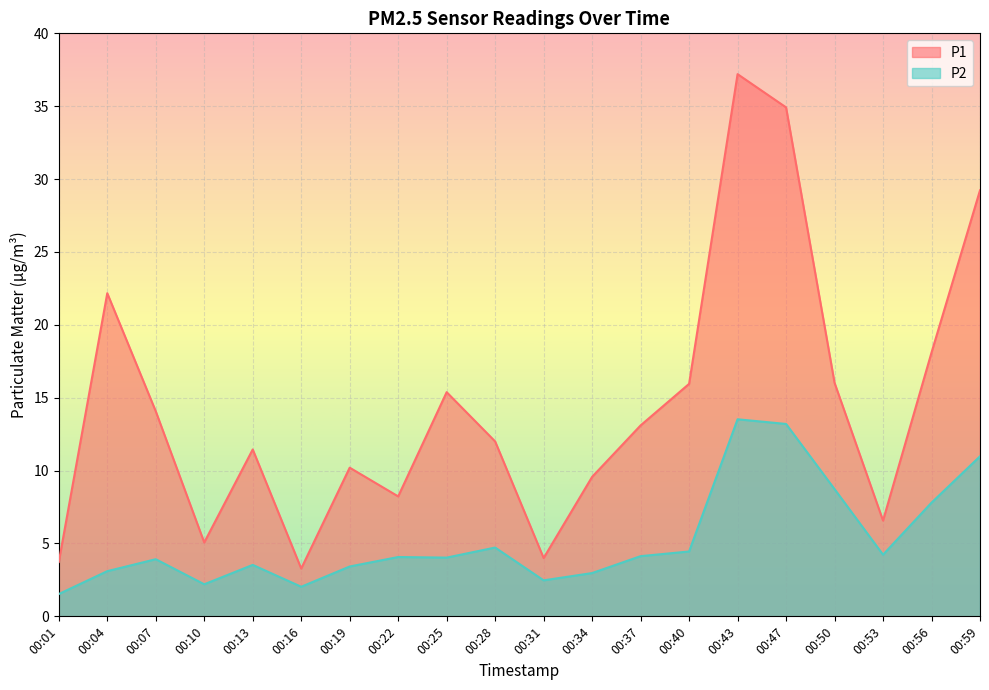

At which category does the chart reach its peak across all series?

00:43